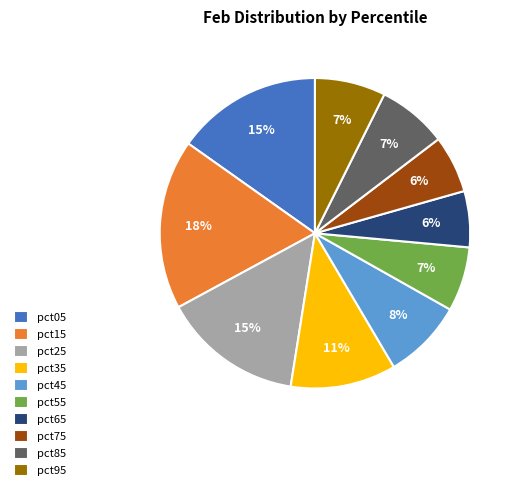

Do pct45 and pct75 together represent more than half of the pie?

No